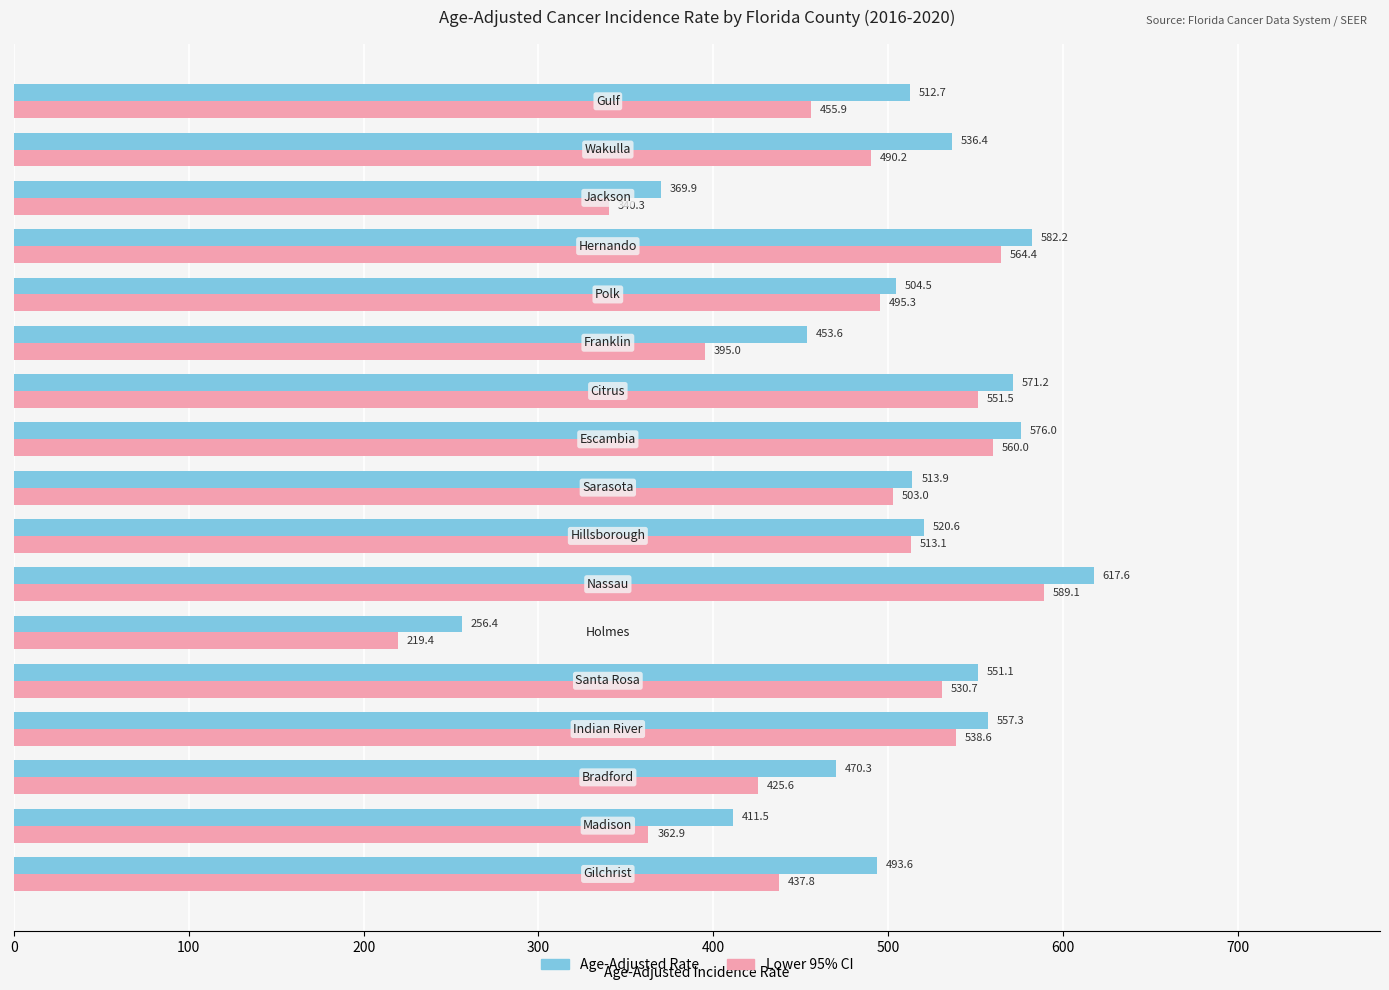

At how many categories does at least one series exceed 496?

11